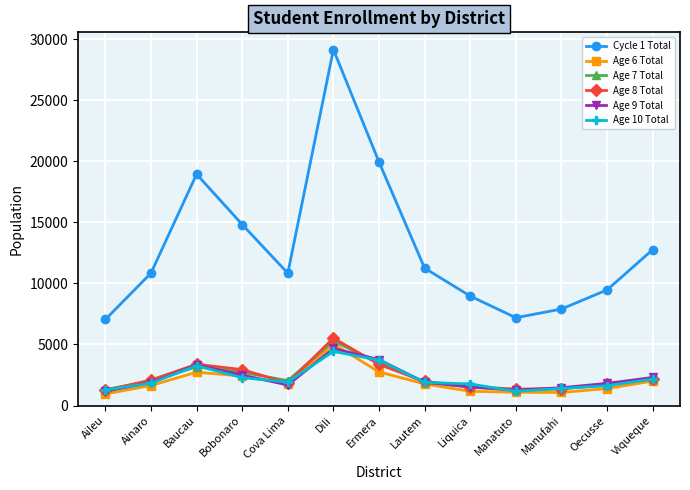

True or false: Age 9 Total and Cycle 1 Total cross at least once.

False